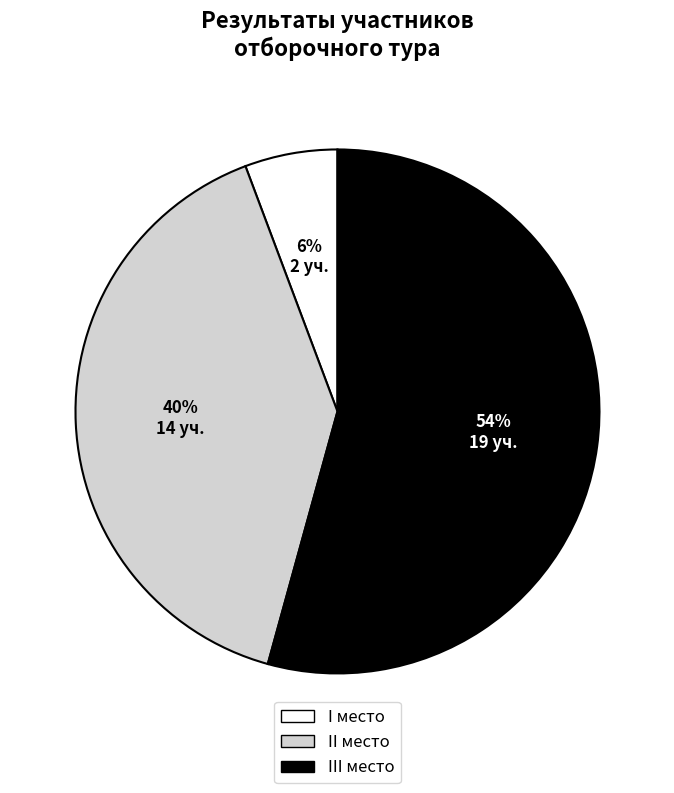

Is there any slice that represents more than half of the pie?

Yes